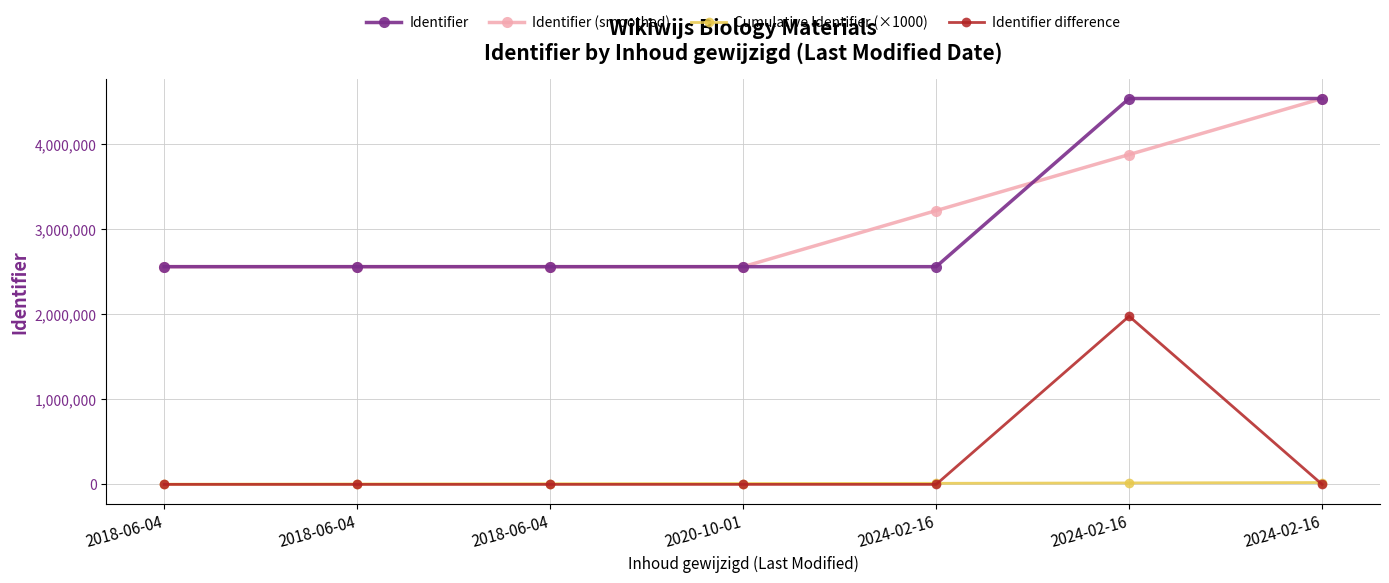

What is the label of the 6th point from the right?

2018-06-04